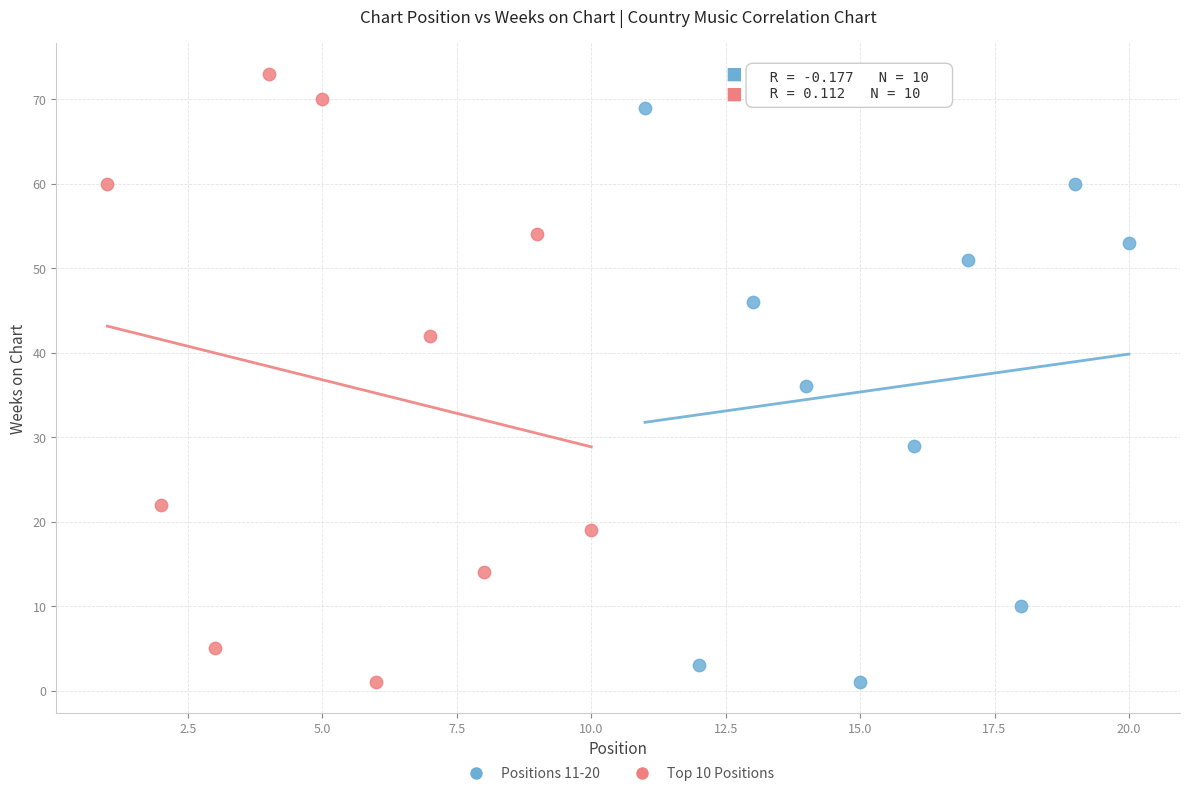

Which series has the widest spread of Y values?

Top 10 Positions